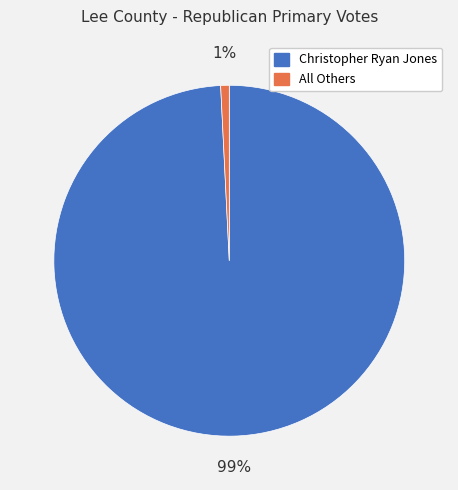

Combined, do All Others and Christopher Ryan Jones account for over 50%?

Yes